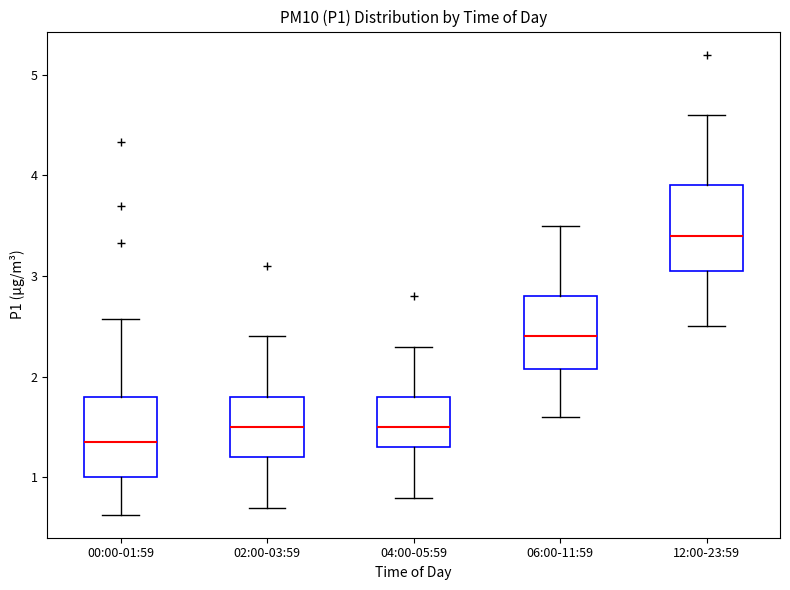

Which box's median line is the highest?

12:00-23:59